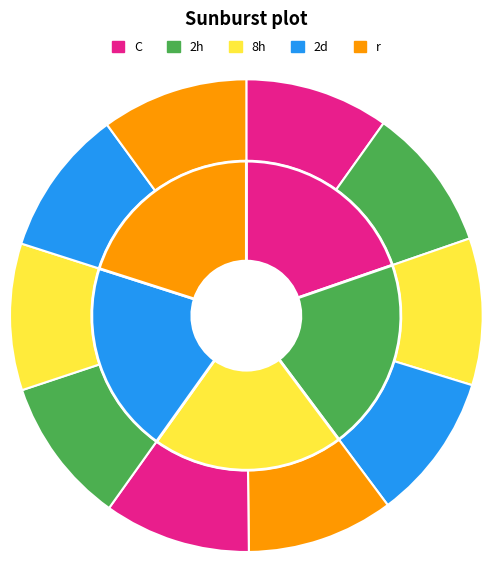

How many slices are in this pie chart?

10